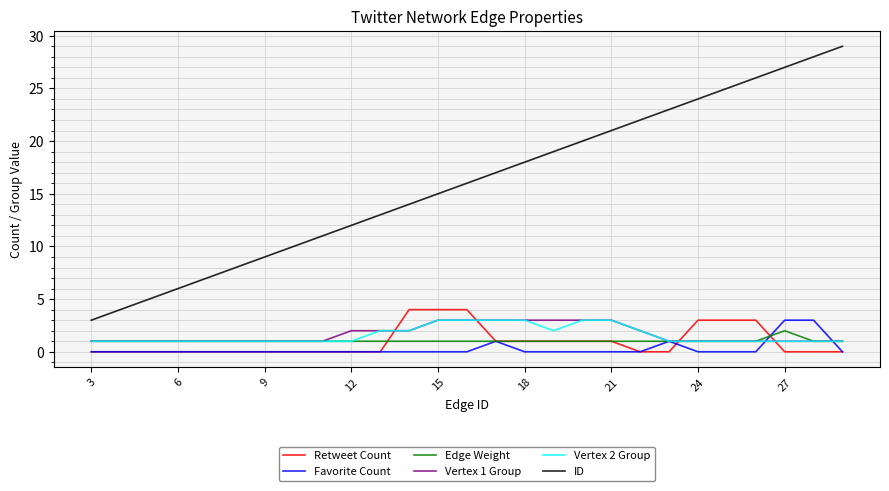

Which series has the largest range (max minus min)?

ID